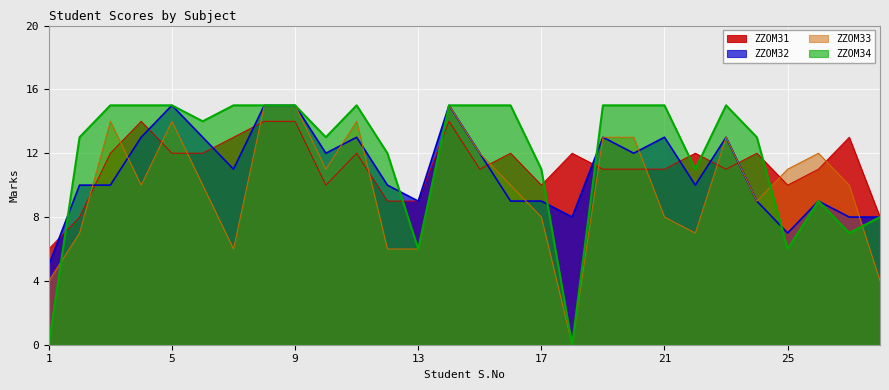

At which category is the sum across all series the highest?

8